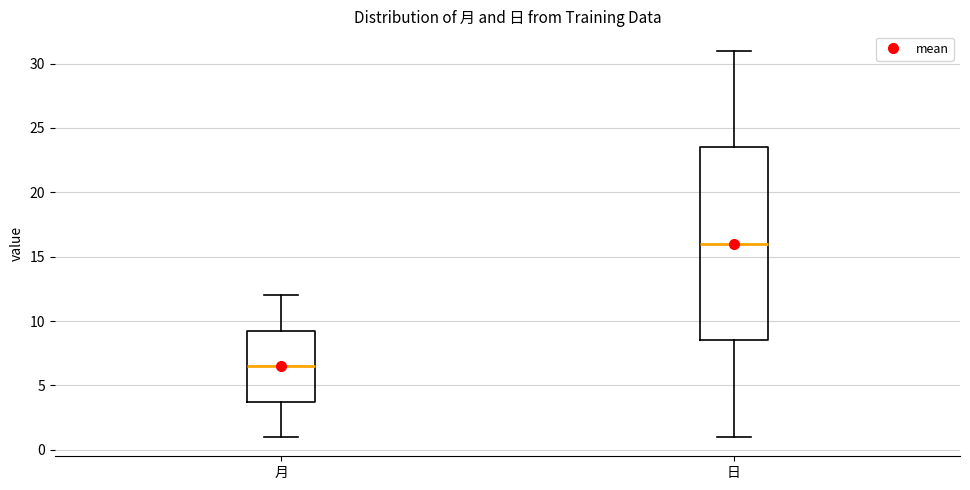

Which box's median line is the lowest?

月